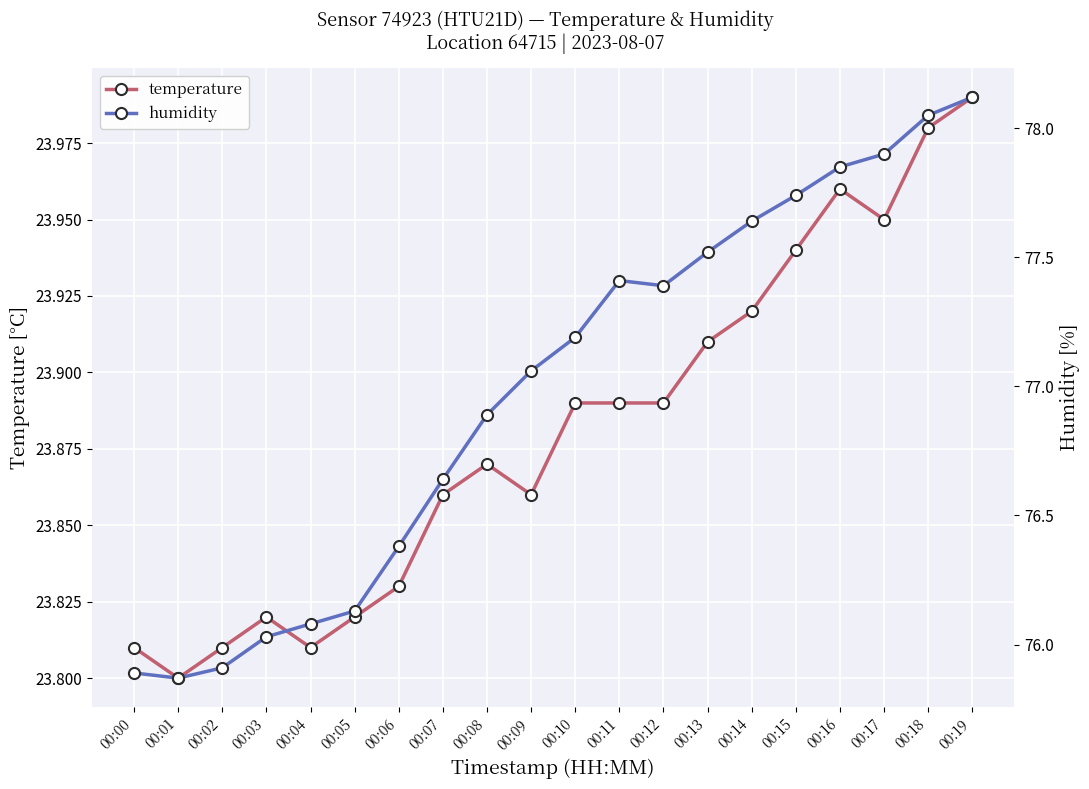

What is the total value across all series at 00:04?

99.9